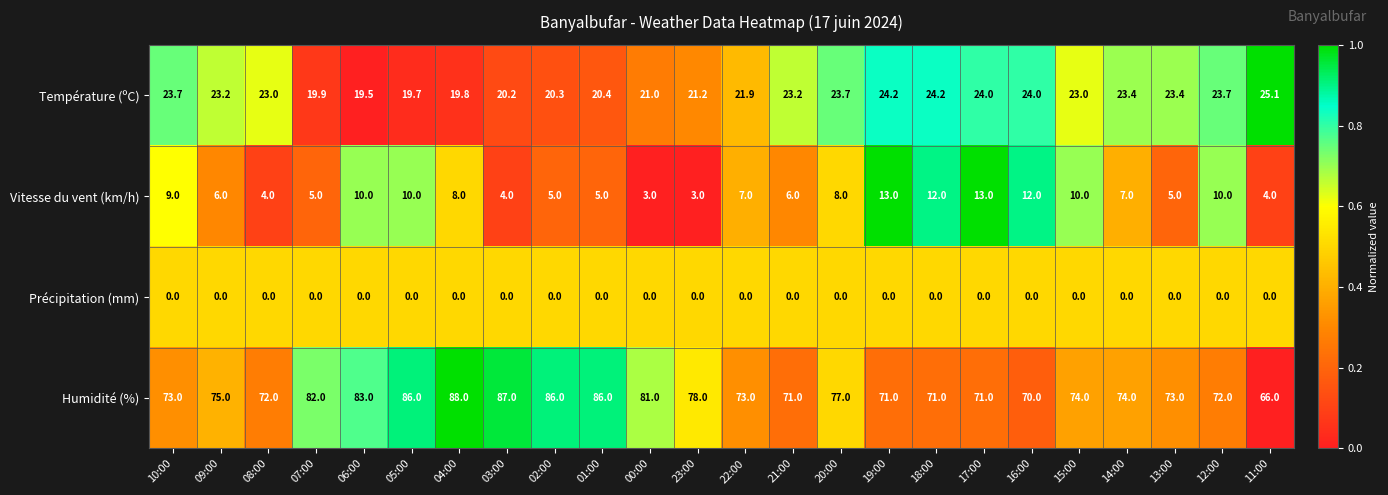

Count the number of categories in the chart.

24